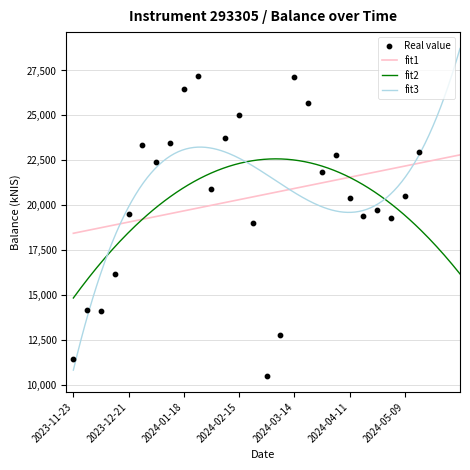

Between 2024-04-18 and 2024-03-07, which is larger?

2024-04-18